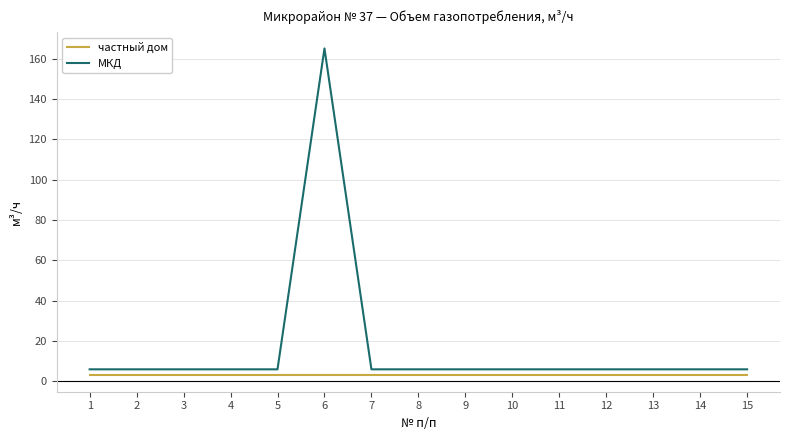

Which series has the largest range (max minus min)?

МКД